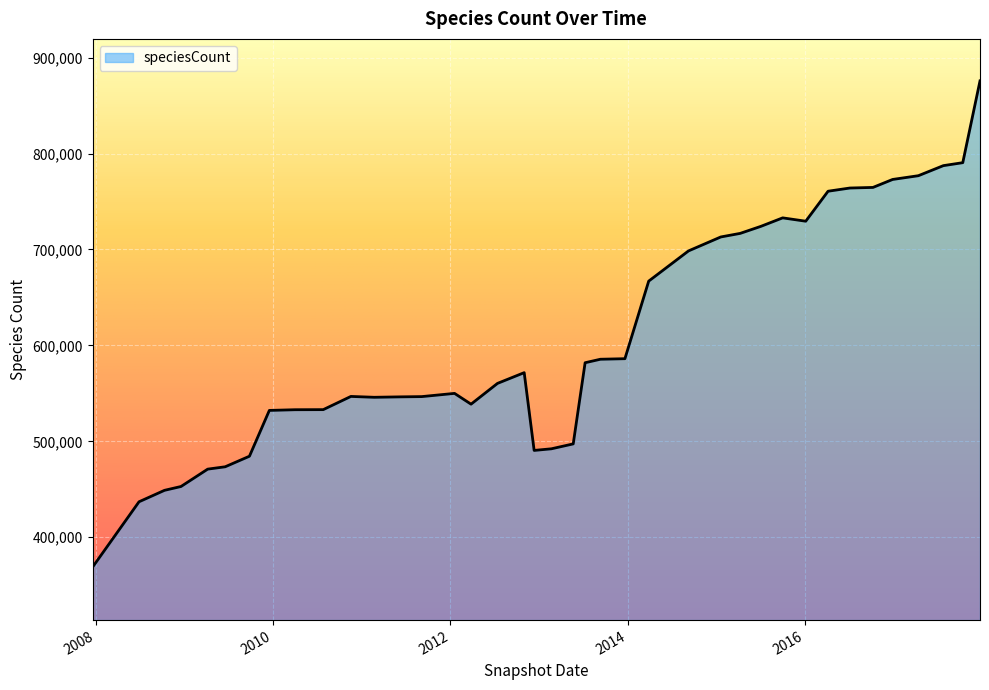

What is the smallest value displayed?

368922